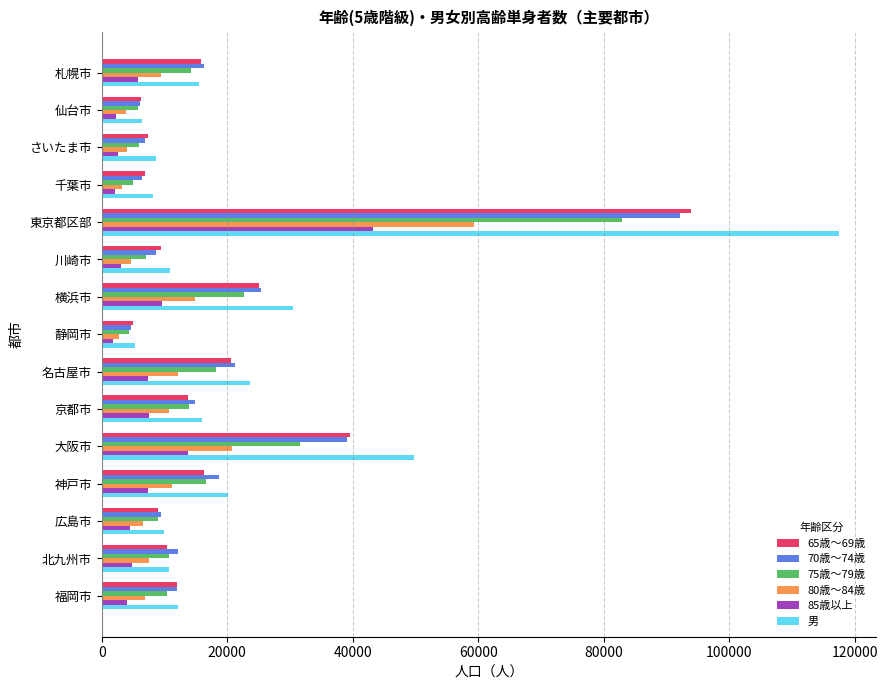

Which series has the largest range (max minus min)?

男